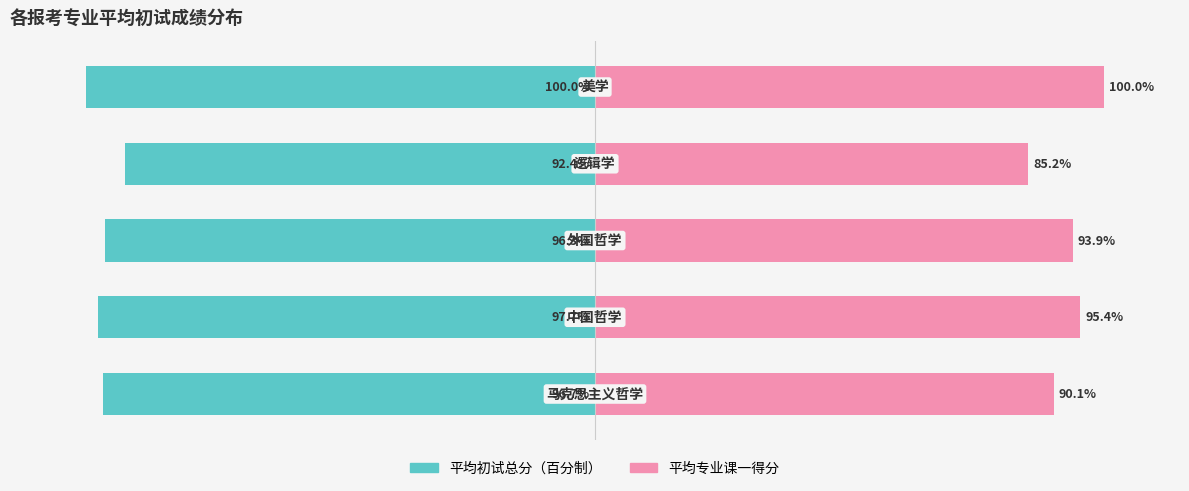

How many series are shown in this chart?

2